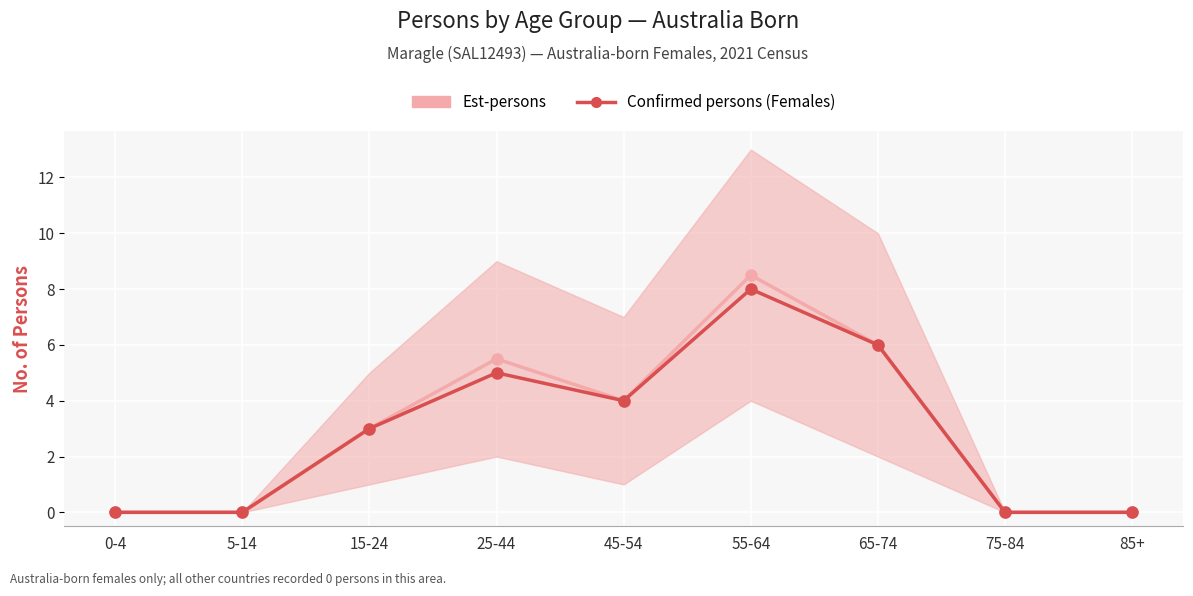

Which category has the highest value in the Est-persons series?

55-64